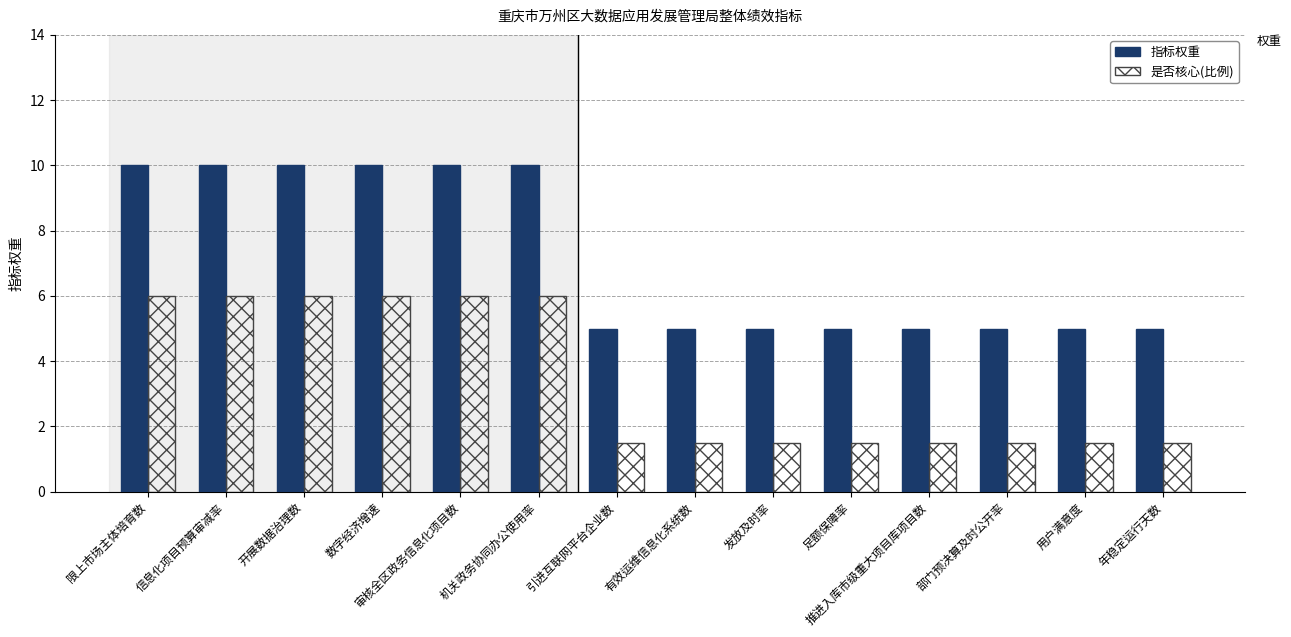

What is the approximate value of 是否核心(比例) at 限上市场主体培育数?

6.0